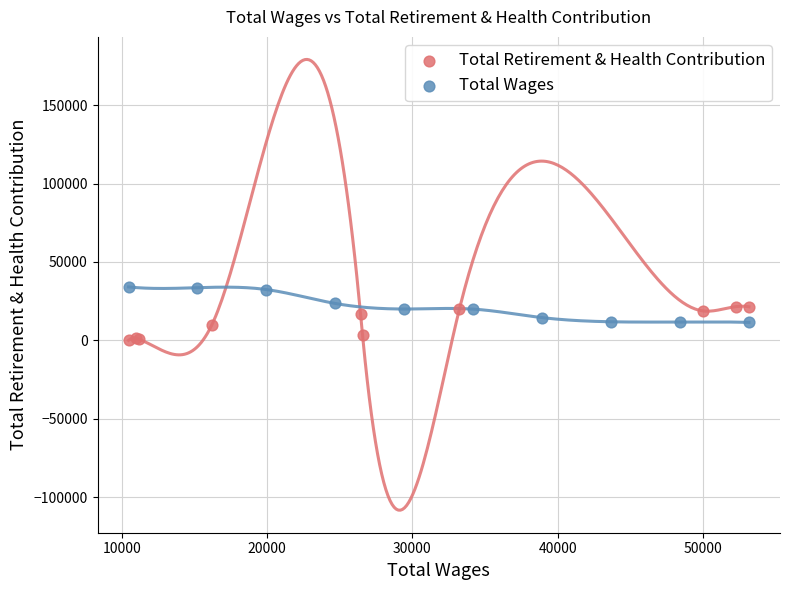

What are all the series names shown in the legend?

Total Retirement & Health Contribution, Total Wages